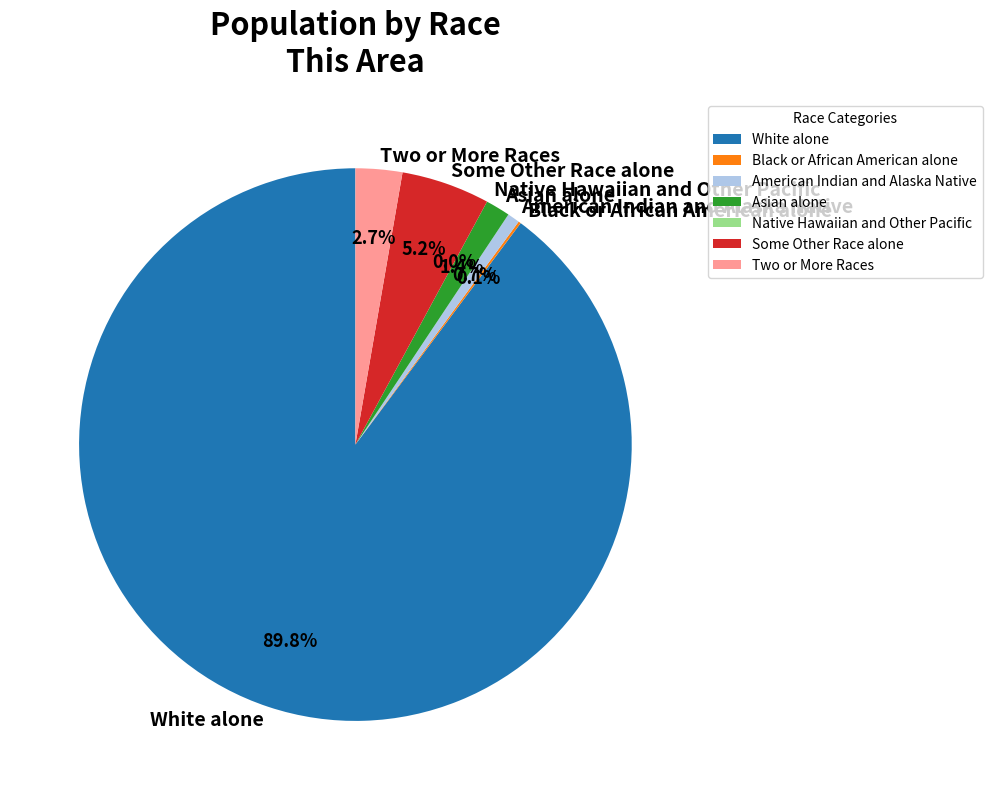

To the nearest percent, what percentage of the pie is White alone?

90%